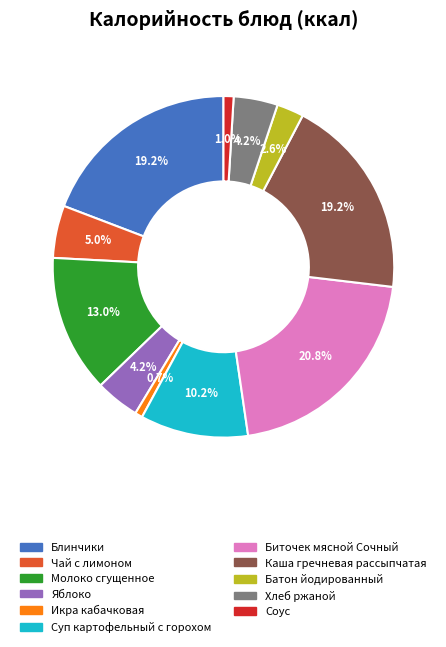

What is the largest slice in the pie chart?

Биточек мясной Сочный